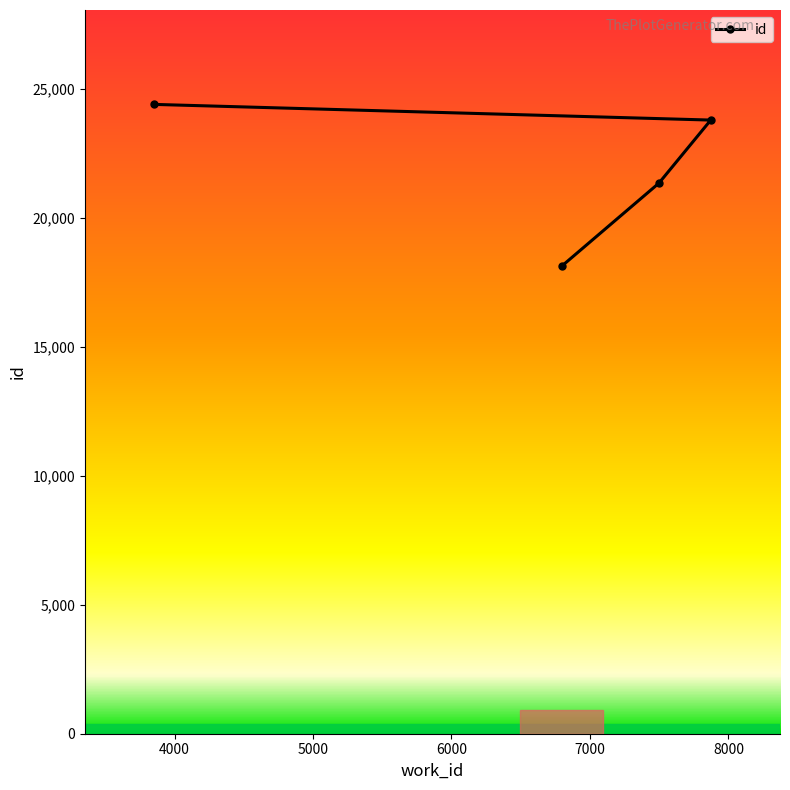

How many series are shown in this chart?

1